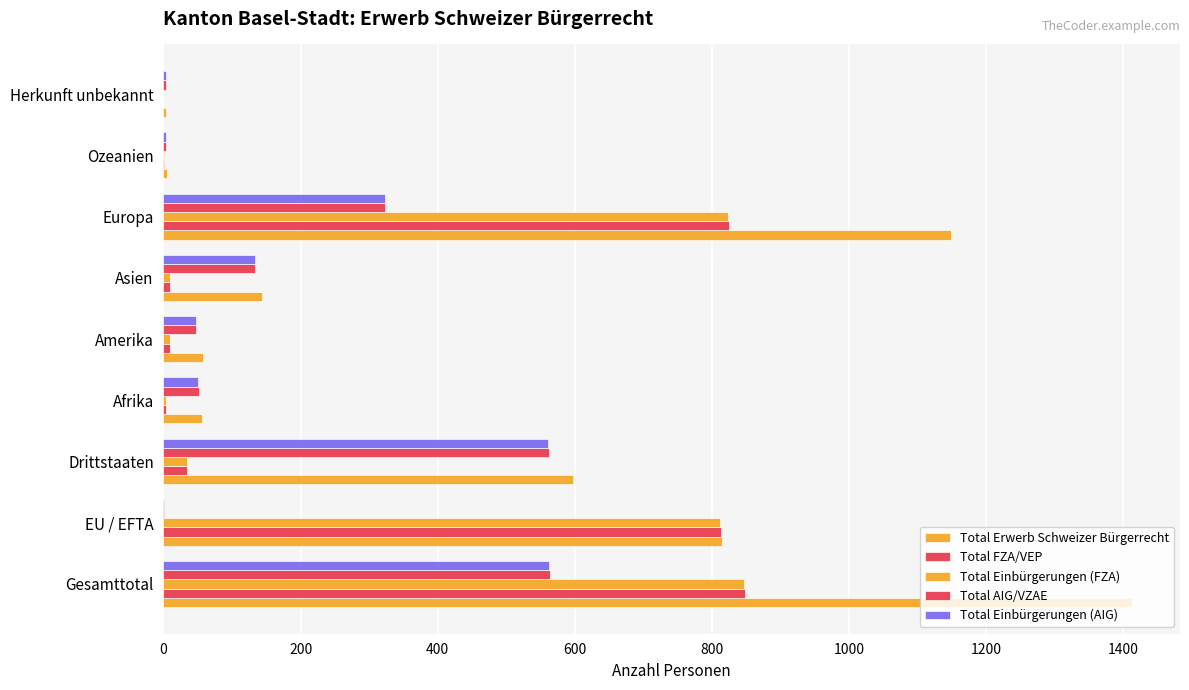

How many distinct data groups are displayed?

5